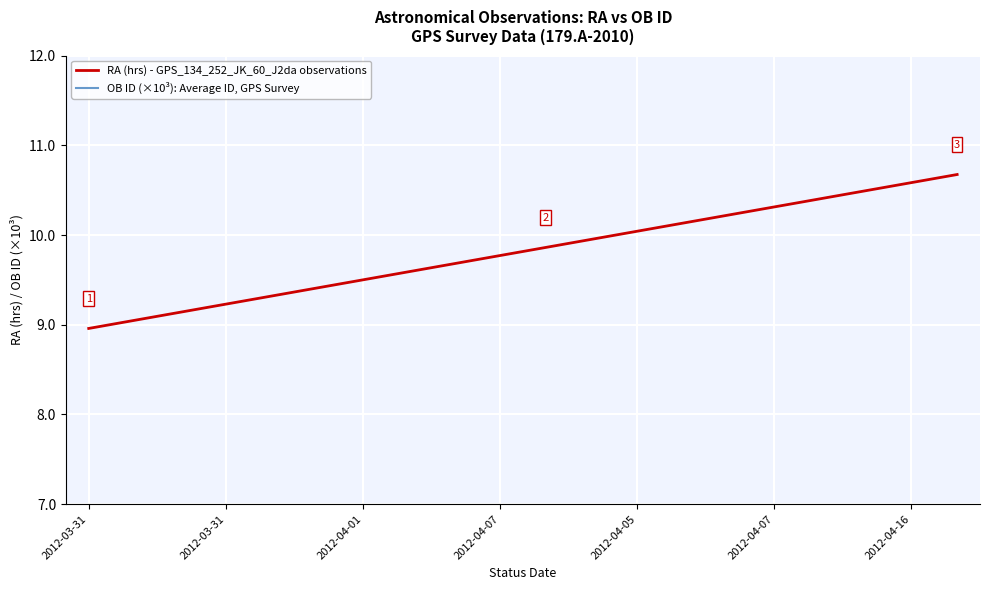

What are all the series names shown in the legend?

RA (hrs) - GPS_134_252_JK_60_J2da observations, OB ID (×10³): Average ID, GPS Survey